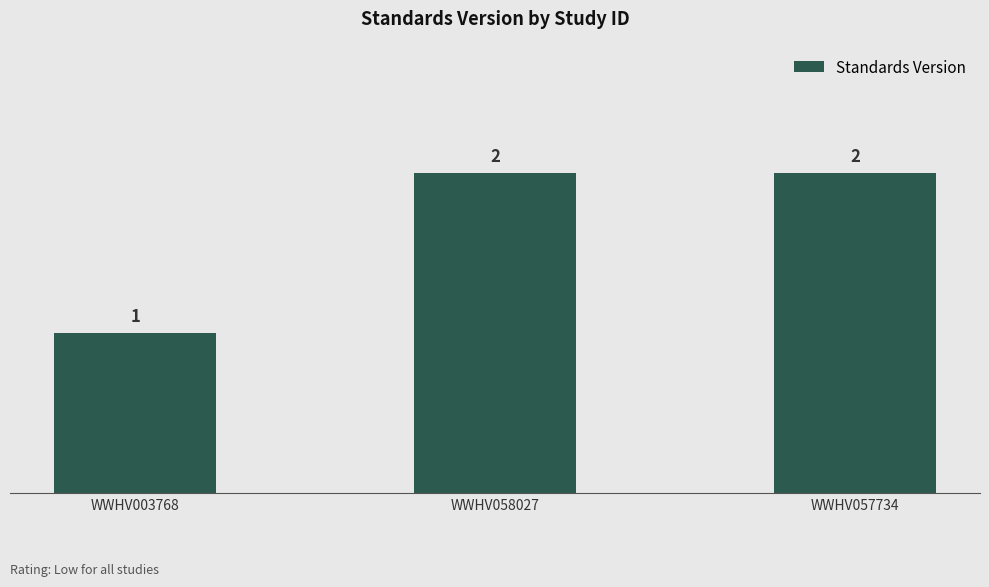

What is the value of the 2nd bar from the left?

2